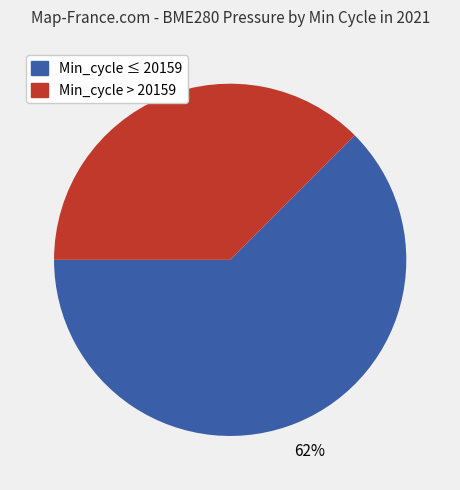

Is there a majority slice in this chart?

Yes